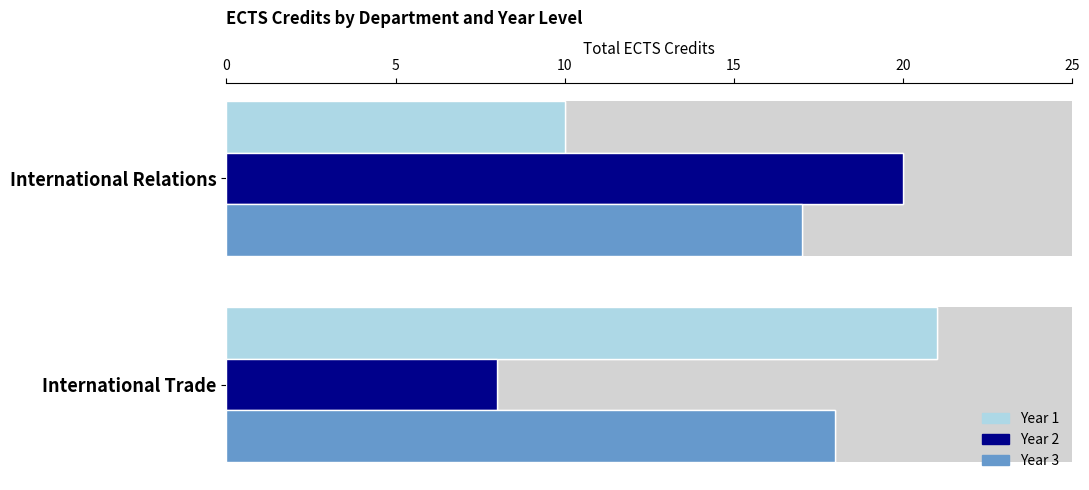

Which series has the largest total across all categories?

Year 3